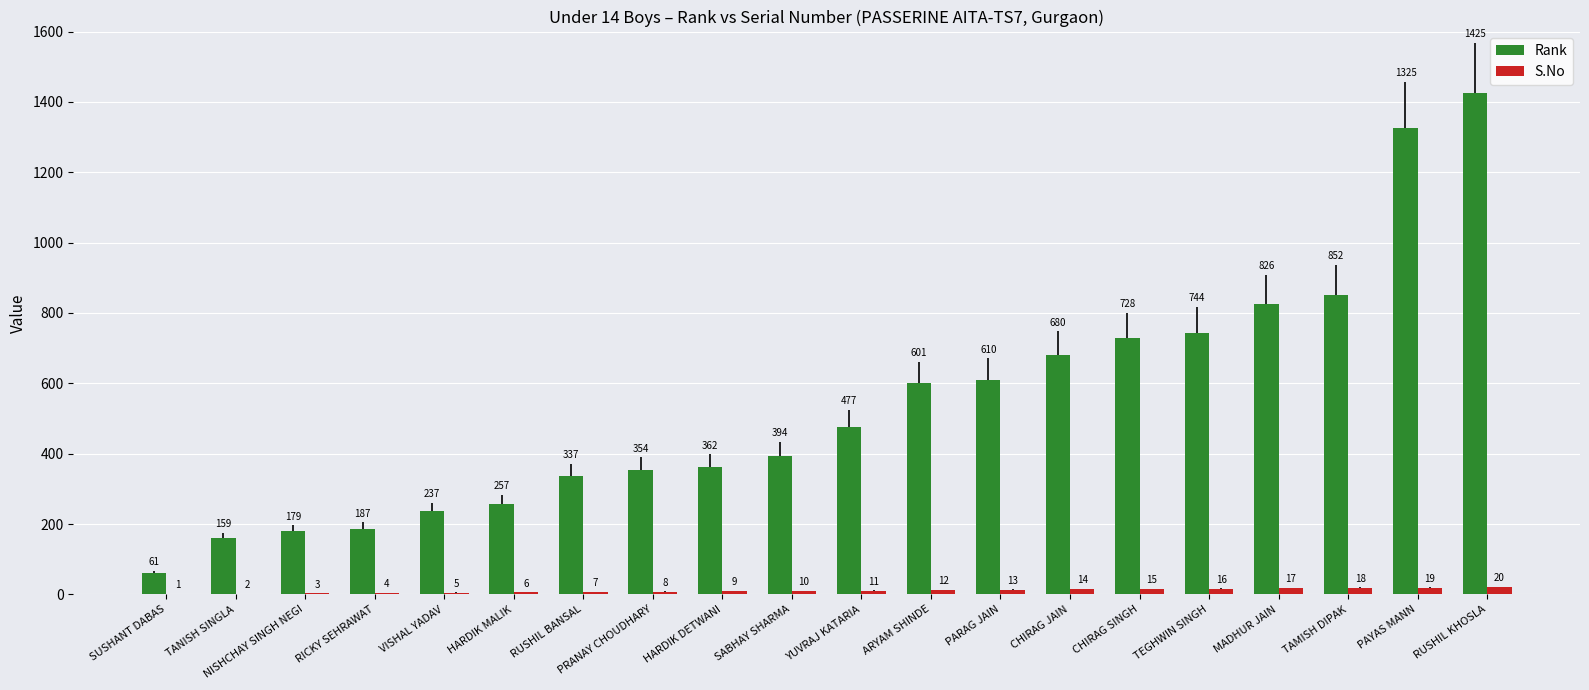

Which series has the largest total across all categories?

Rank